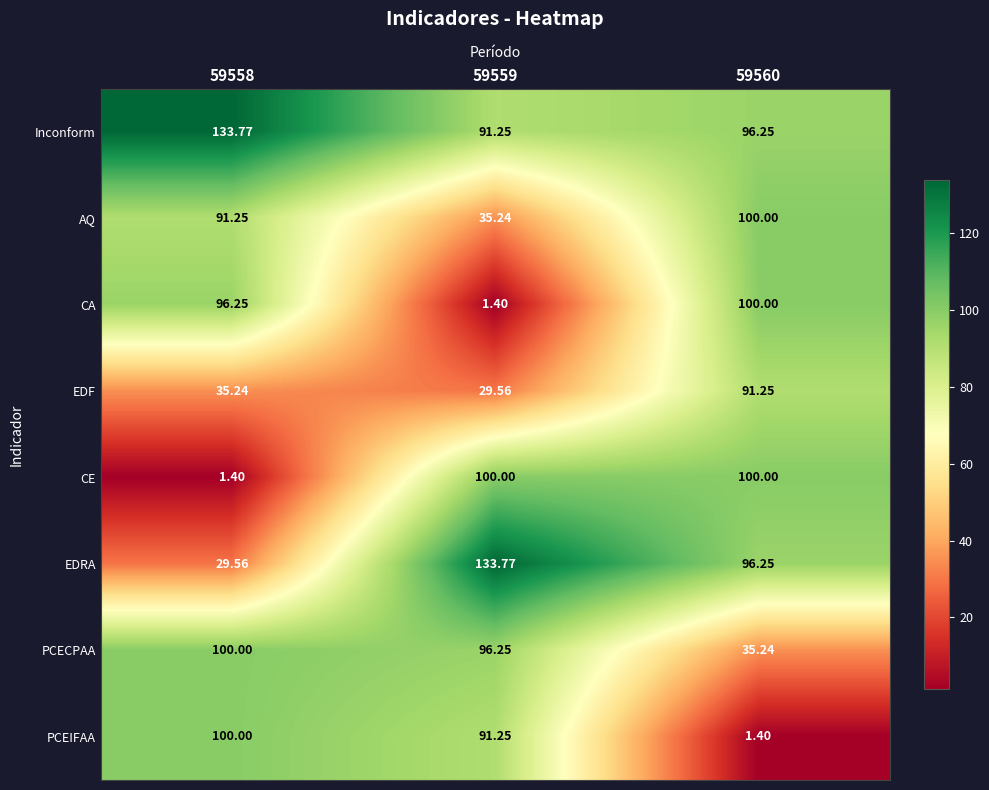

Which series has the largest total across all categories?

Inconform